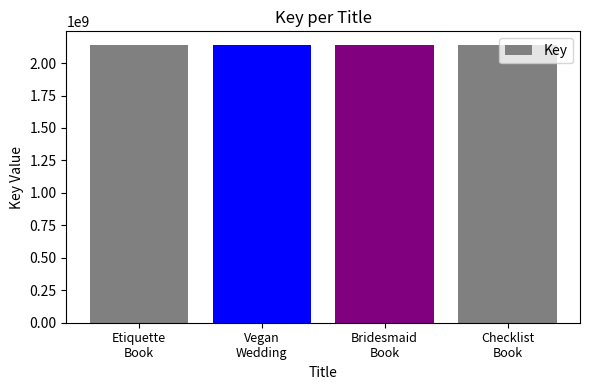

How many values are below 2137677199?

2